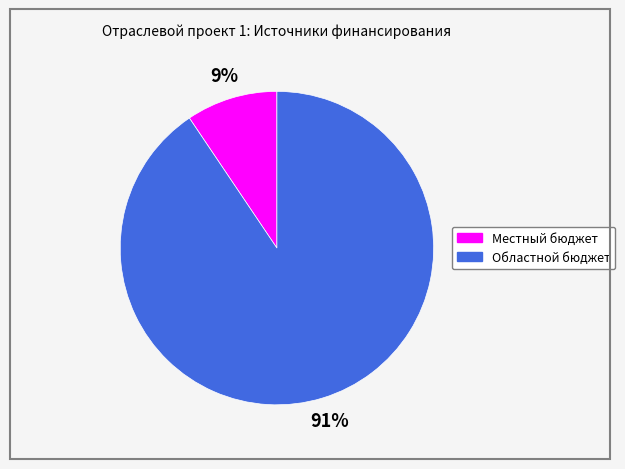

Is the sum of Областной бюджет and Местный бюджет greater than half?

Yes